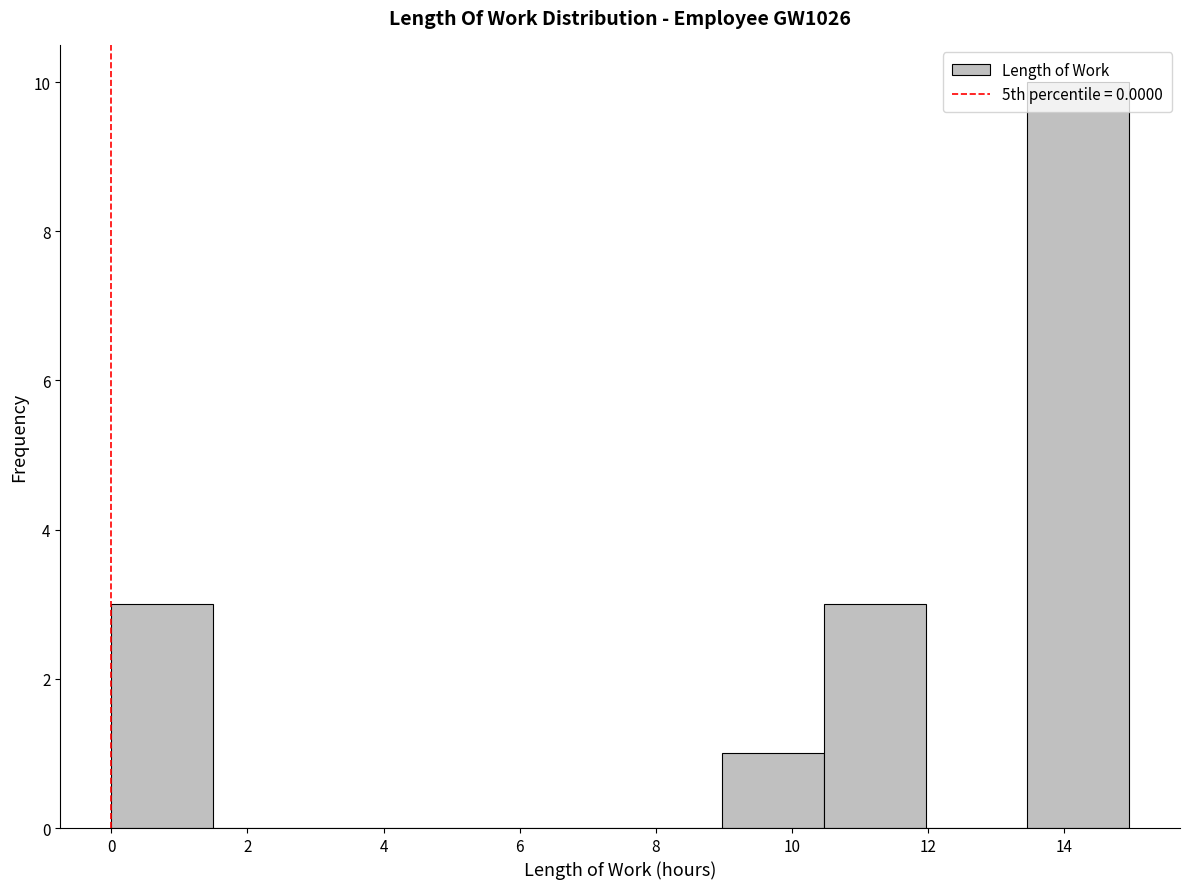

What is the height of the bar covering 13.4 to 15.0 on the x-axis? Neither the bar edges nor the heights are printed on the chart, so give them approximately, as read against the axes.

10